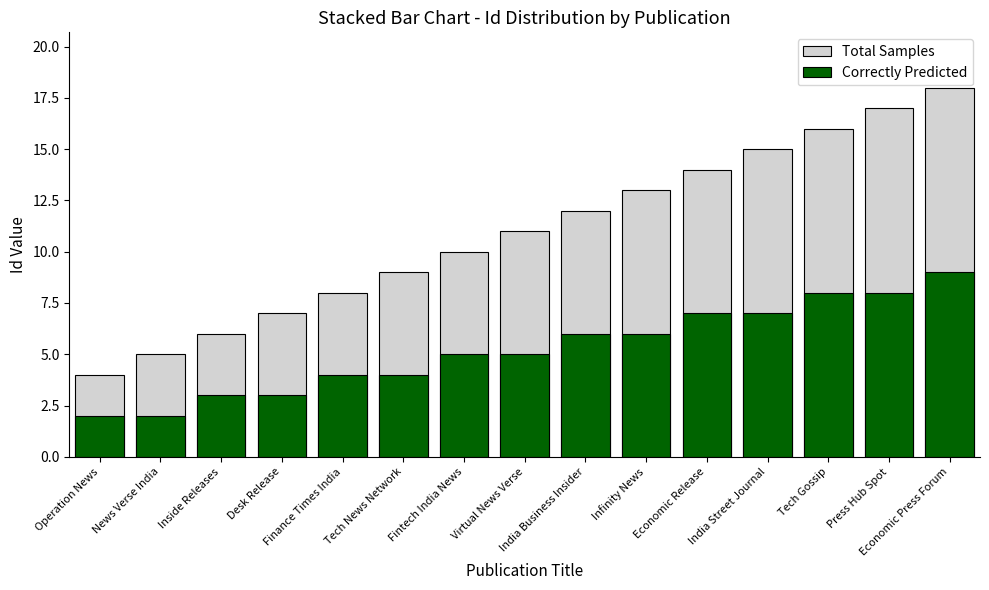

What is the spread (max minus min) of values at Infinity News?

7